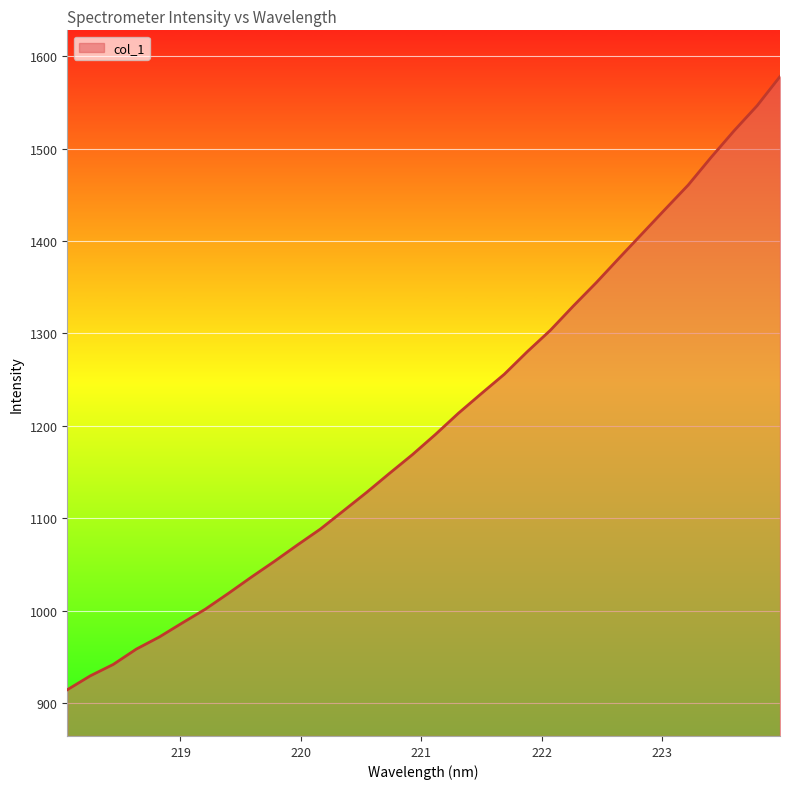

True or false: there are more than 0 points higher than both neighbors.

False